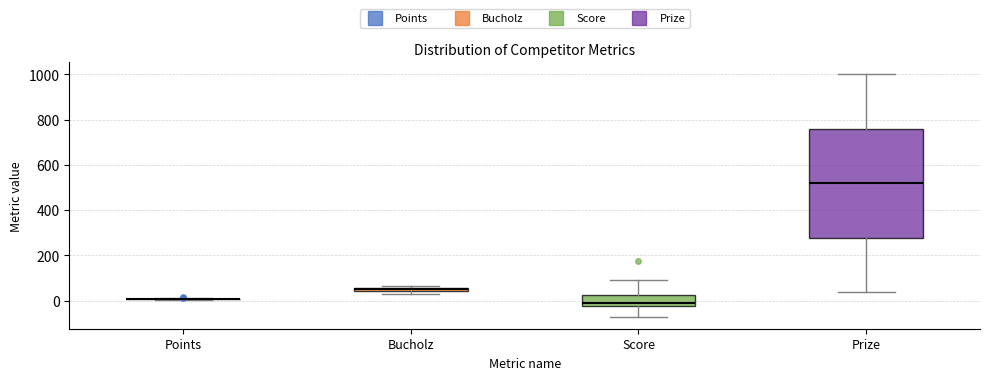

Which box is the tallest, from its lower edge to its upper edge?

Prize